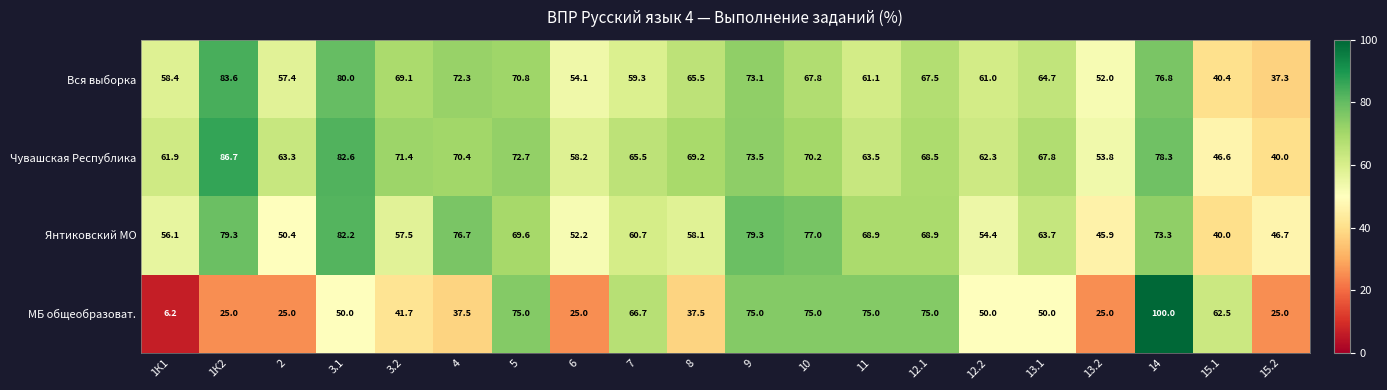

Which category has the lowest value across all series?

1К1